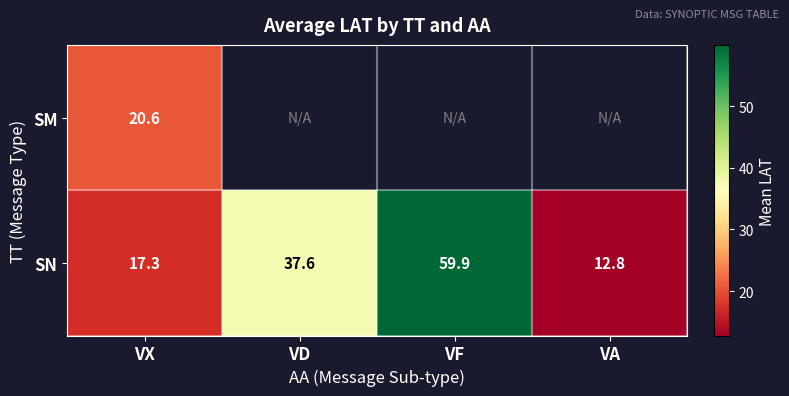

At which category is the sum across all series the highest?

VX